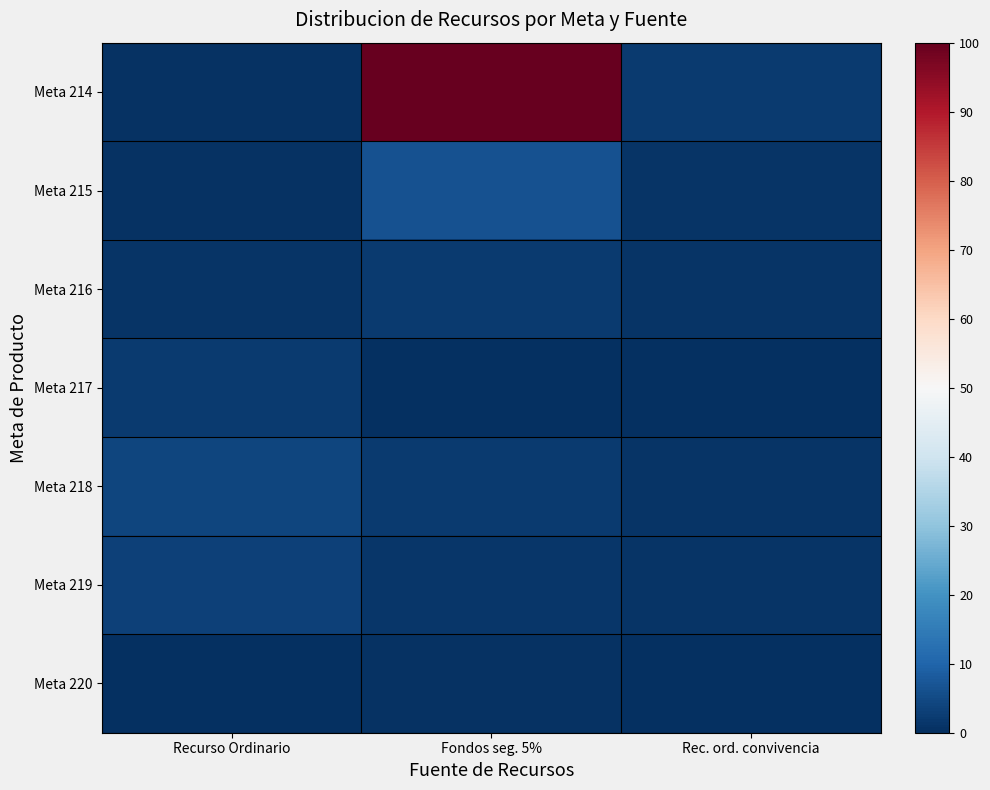

At which category is the sum across all series the highest?

Fondos seg. 5%